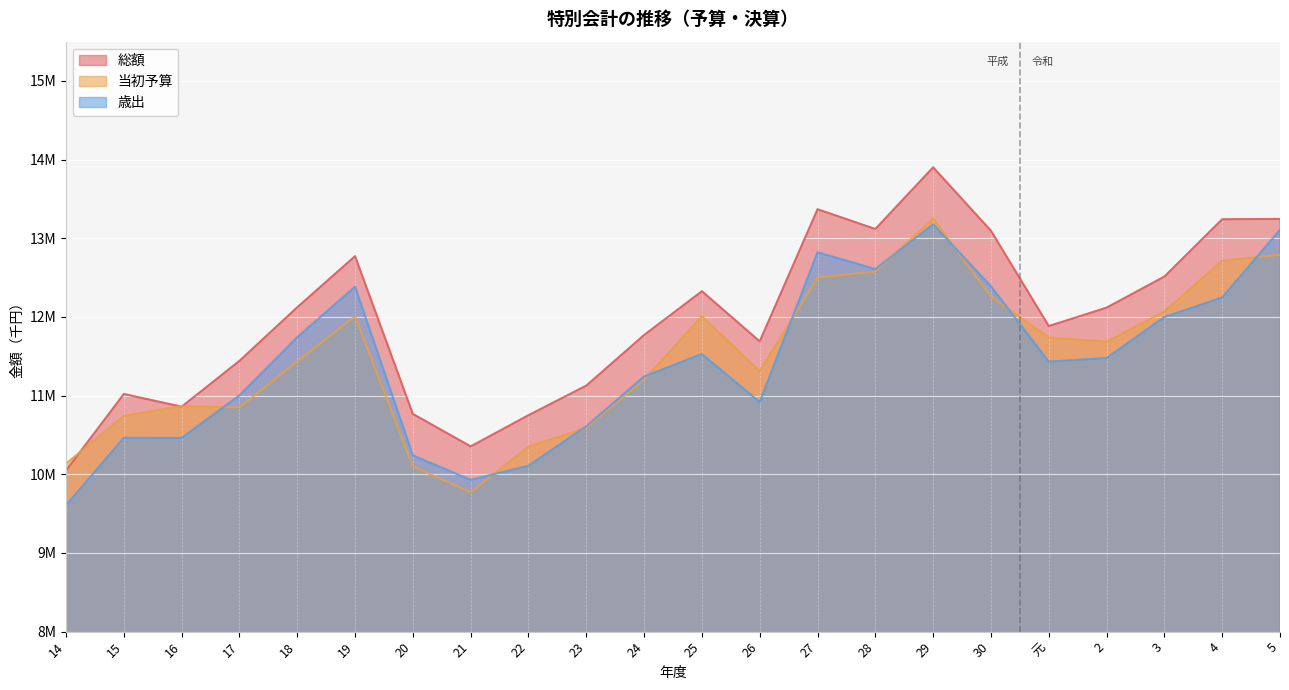

Reading left to right, extract all data points from this chart.

総額: 10047853.0	11021470.0	10859558.0	11442608.0	12123658.0	12773530.0	10767417.0	10355202.0	10751407.0	11127726.0	11771173.0	12327745.0	11690208.0	13370283.0	13118682.0	13902976.0	13096971.0	11884933.0	12118707.0	12514088.0	13242471.0	13246718.0
当初予算: 10135542.0	10742078.0	10866744.0	10850857.0	11437231.0	12009105.0	10100784.0	9770351.0	10351736.0	10589014.0	11204050.0	12009044.0	11310348.0	12501014.0	12578802.0	13249343.0	12257360.0	11738932.0	11686257.0	12069460.0	12714789.0	12791724.0
歳出: 9606353.0	10463161.0	10462295.0	11003526.0	11742625.0	12384965.0	10239965.0	9928880.0	10108340.0	10611635.0	11242922.0	11528659.0	10918004.0	12822403.0	12609259.0	13177991.0	12390303.0	11432182.6	11477649.7	11999141.0	12248175.0	13107152.0